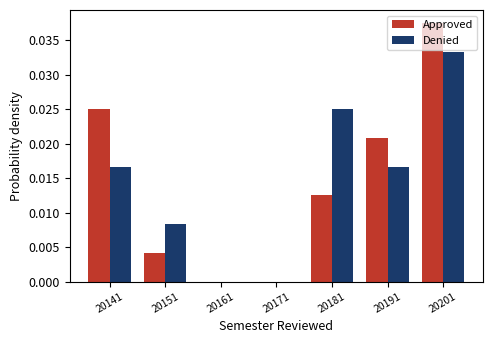

Is it true that Approved equals 0.0 at 20191?

True